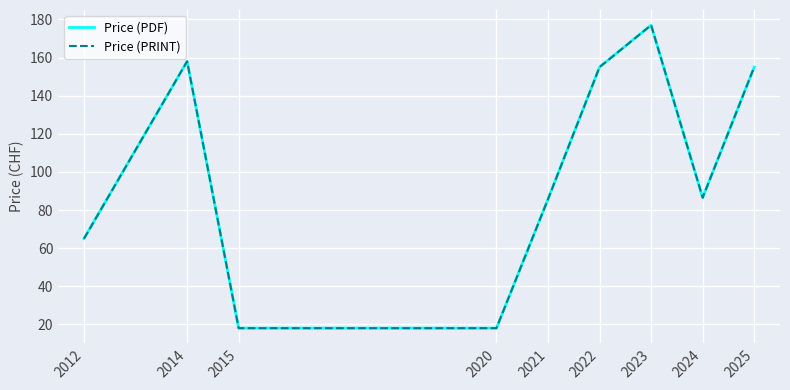

The Price (PDF) series shows 65.0 at 2012. True or false?

True